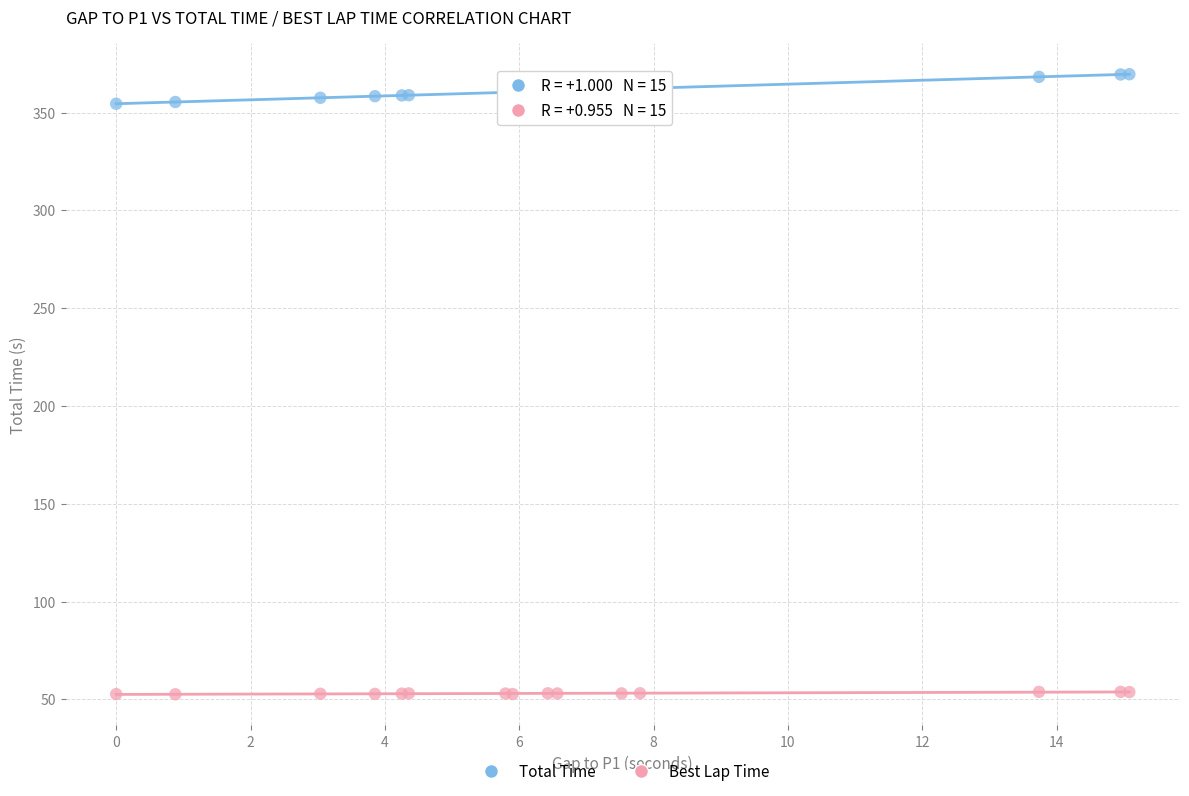

Which series contains the lowest Y value?

Best Lap Time